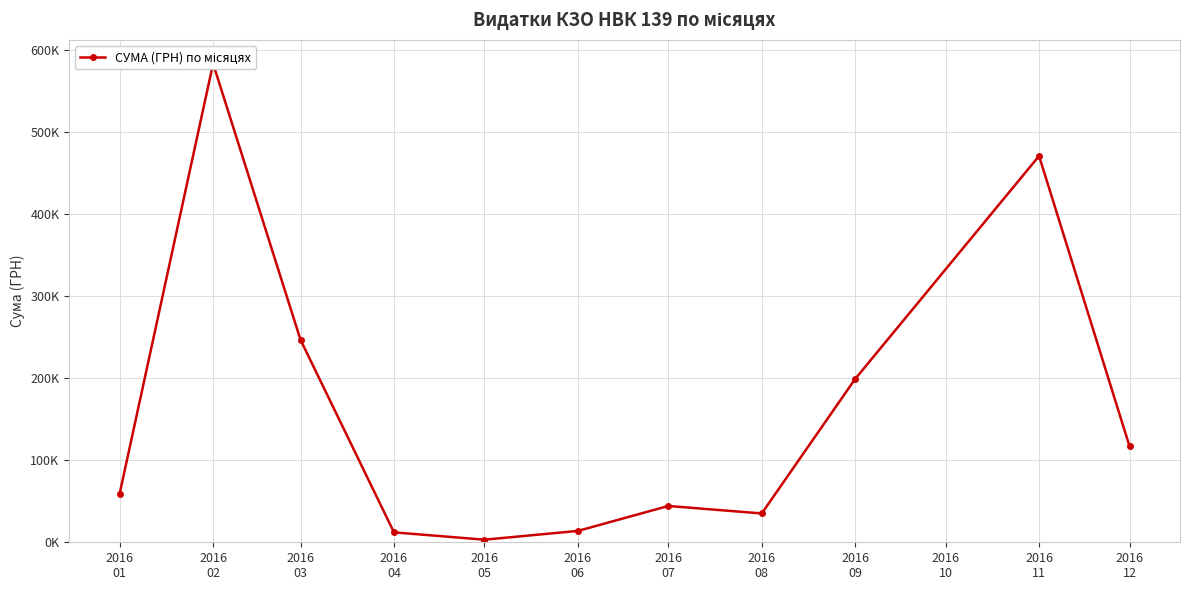

How many points are lower than both their immediate neighbors (excluding endpoints)?

2